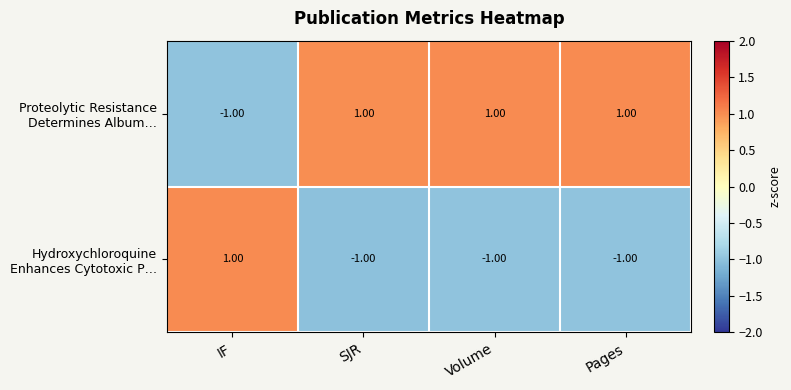

At how many categories does at least one series exceed 0?

4